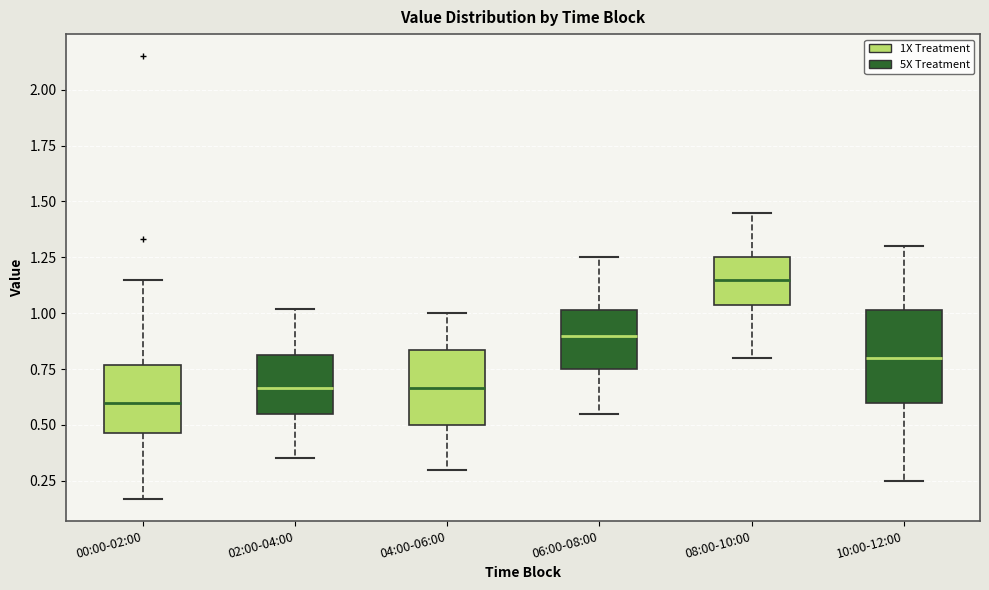

Which box is the tallest, from its lower edge to its upper edge?

10:00-12:00